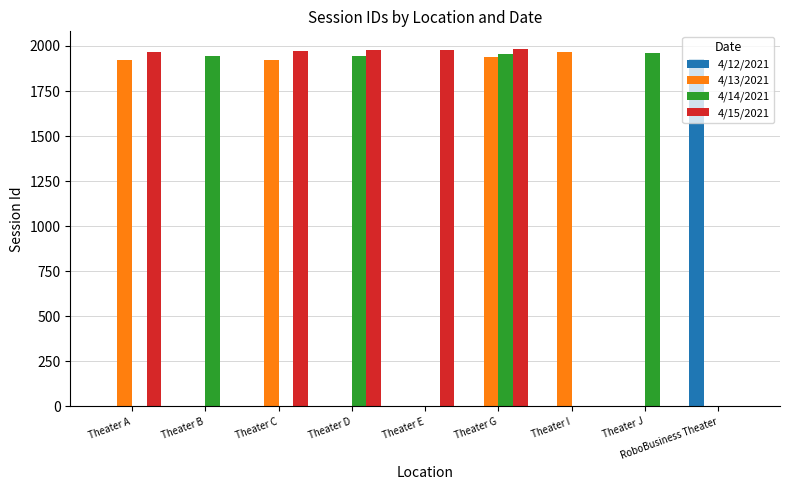

The value of 4/15/2021 at Theater C is 3096. True or false?

False